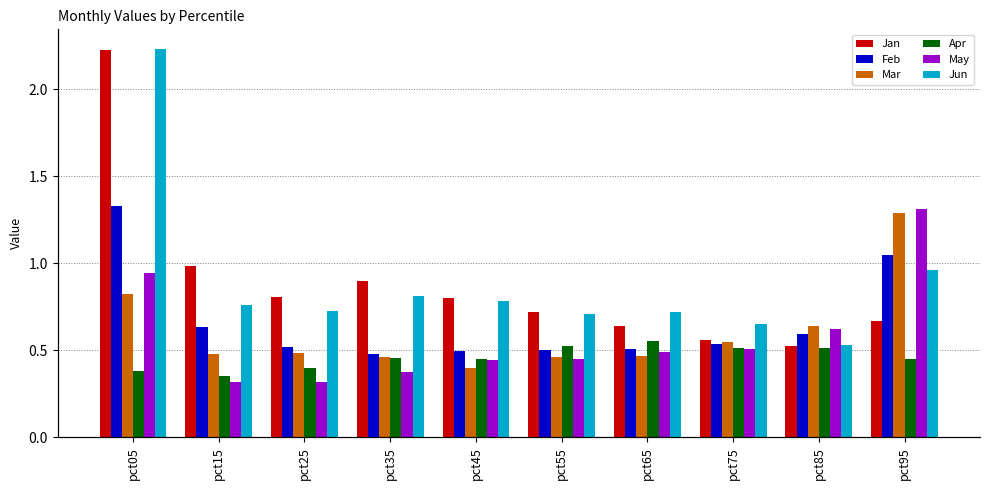

Does the chart contain stacked bars?

No